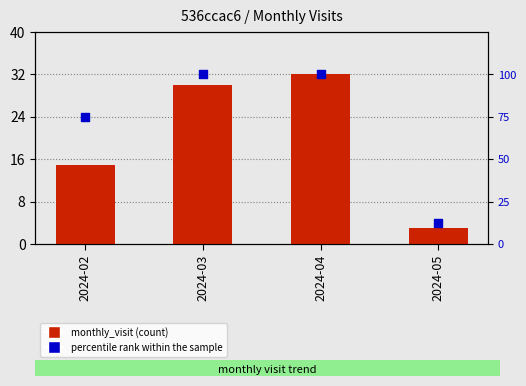

Which series has the widest spread of Y values?

percentile rank within the sample